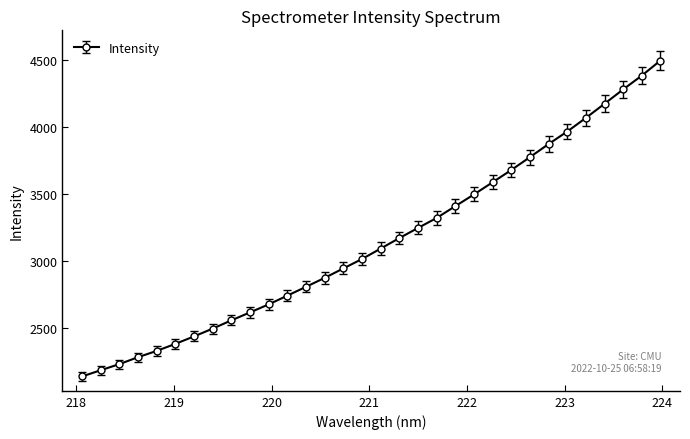

What is the smallest value displayed?

2141.2